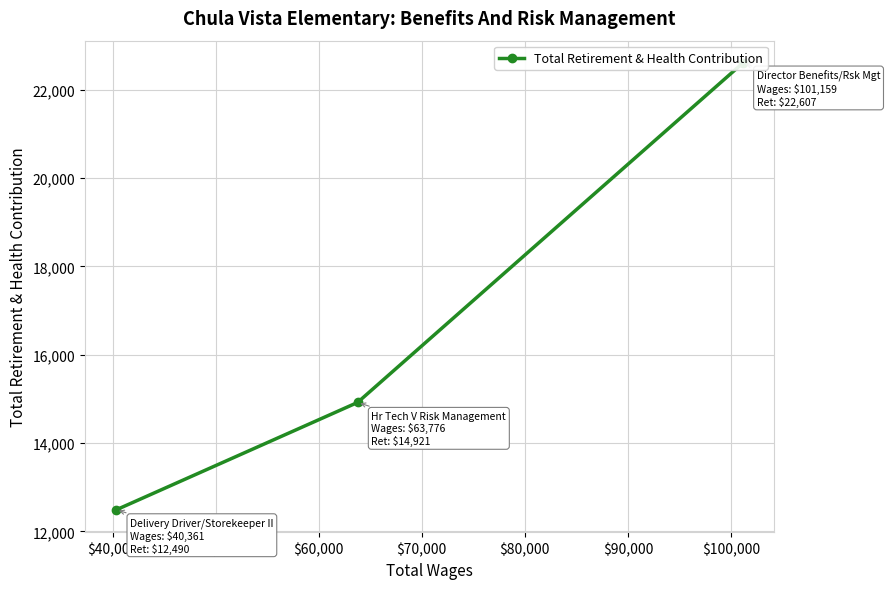

How many values exceed 14921?

1